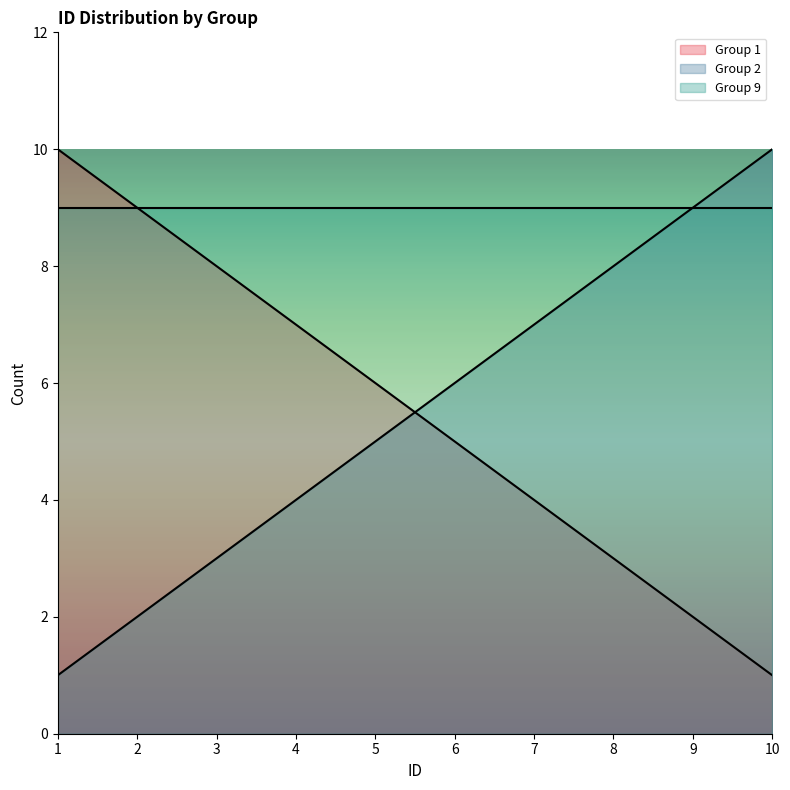

How many values in the Group 1 series are below 6?

5